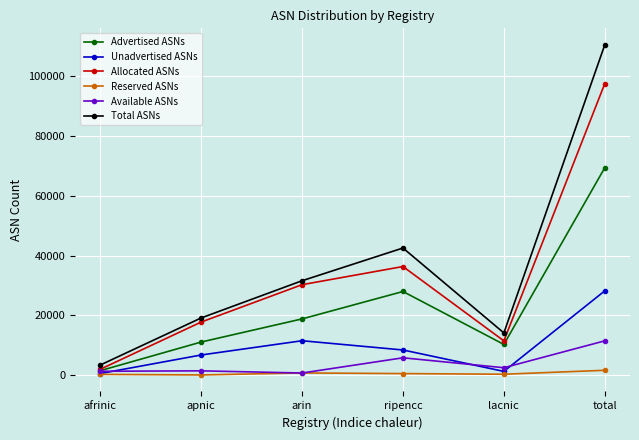

What is the label of the 4th point from the right?

arin